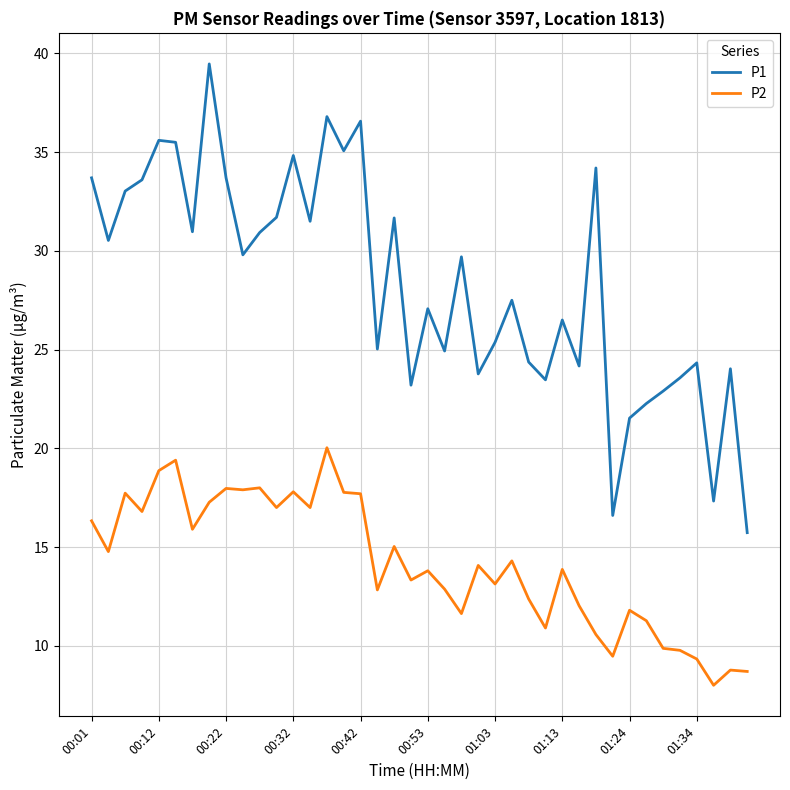

Which series has the largest total across all categories?

P1